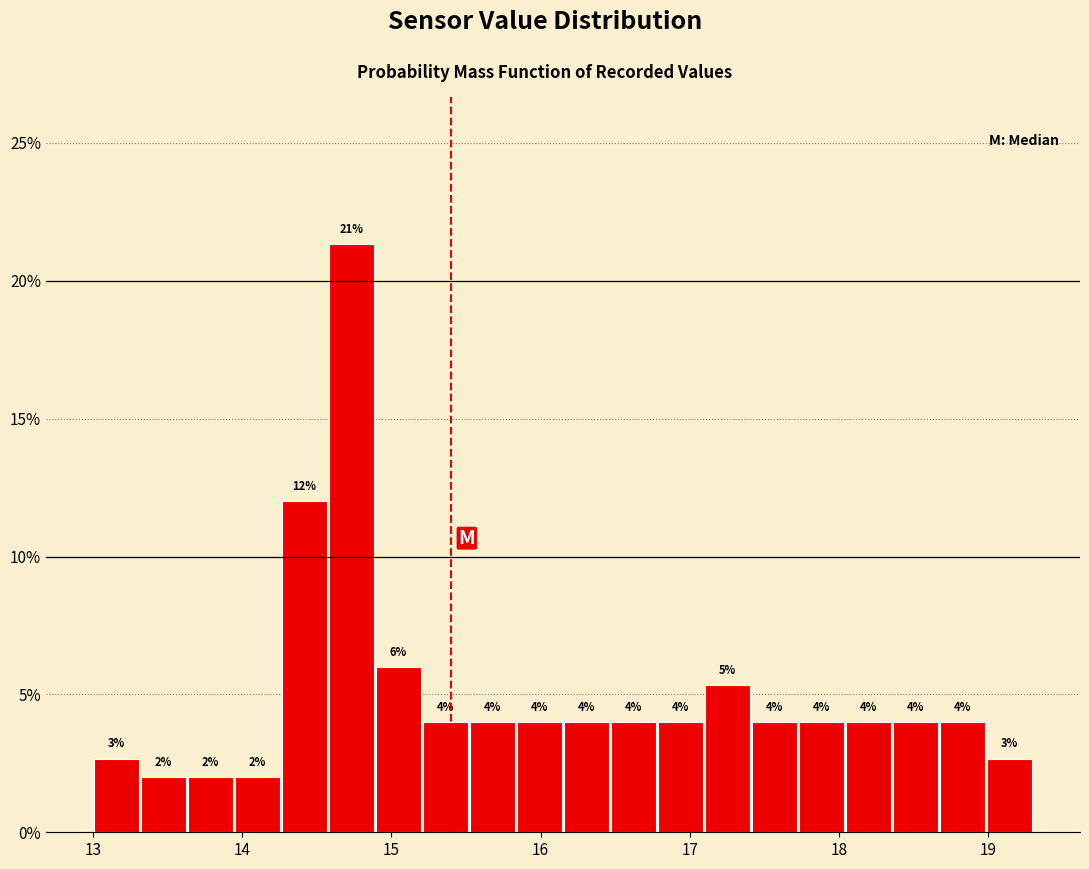

Read against the x-axis, roughly where is the centre of the tallest bar?

14.7